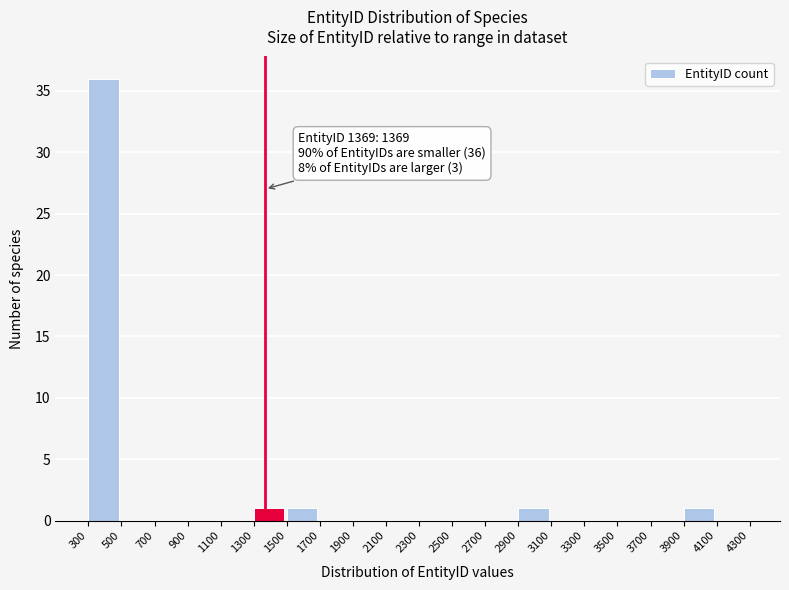

Over which range of the x-axis is the bar tallest?

300 to 500